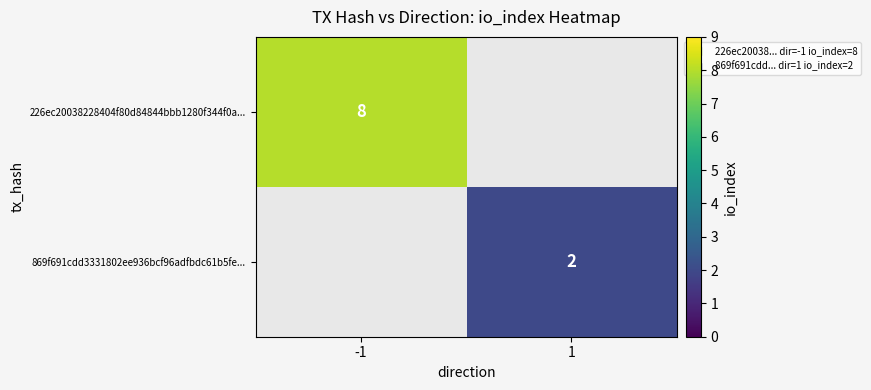

Count the number of data series in this chart.

2